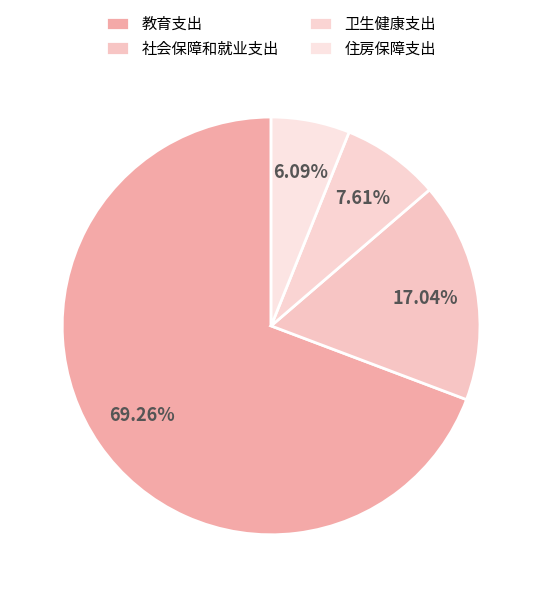

Does 住房保障支出 represent more than half of the total?

No